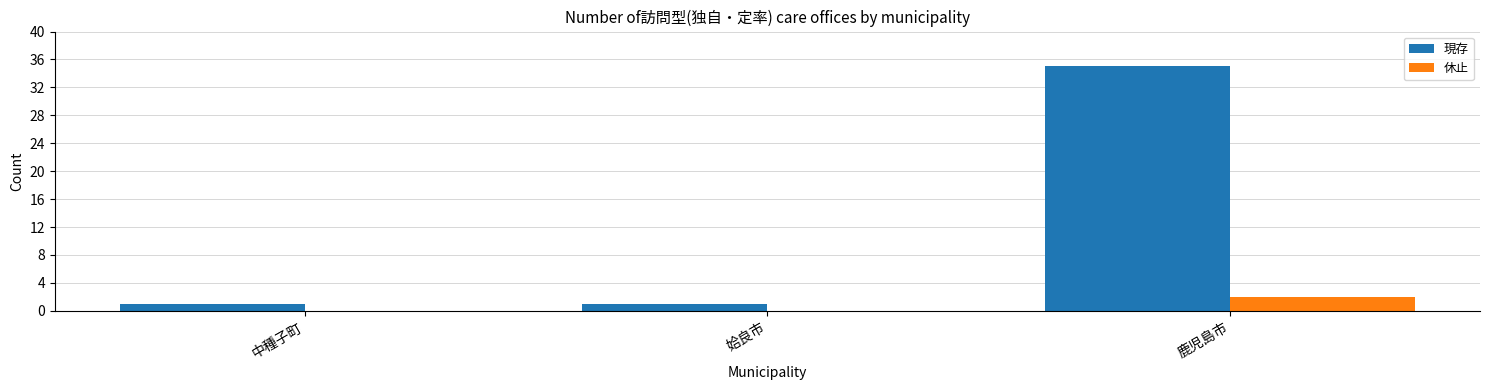

Is the value of 休止 at 鹿児島市 greater than the value of 現存 at 姶良市?

Yes